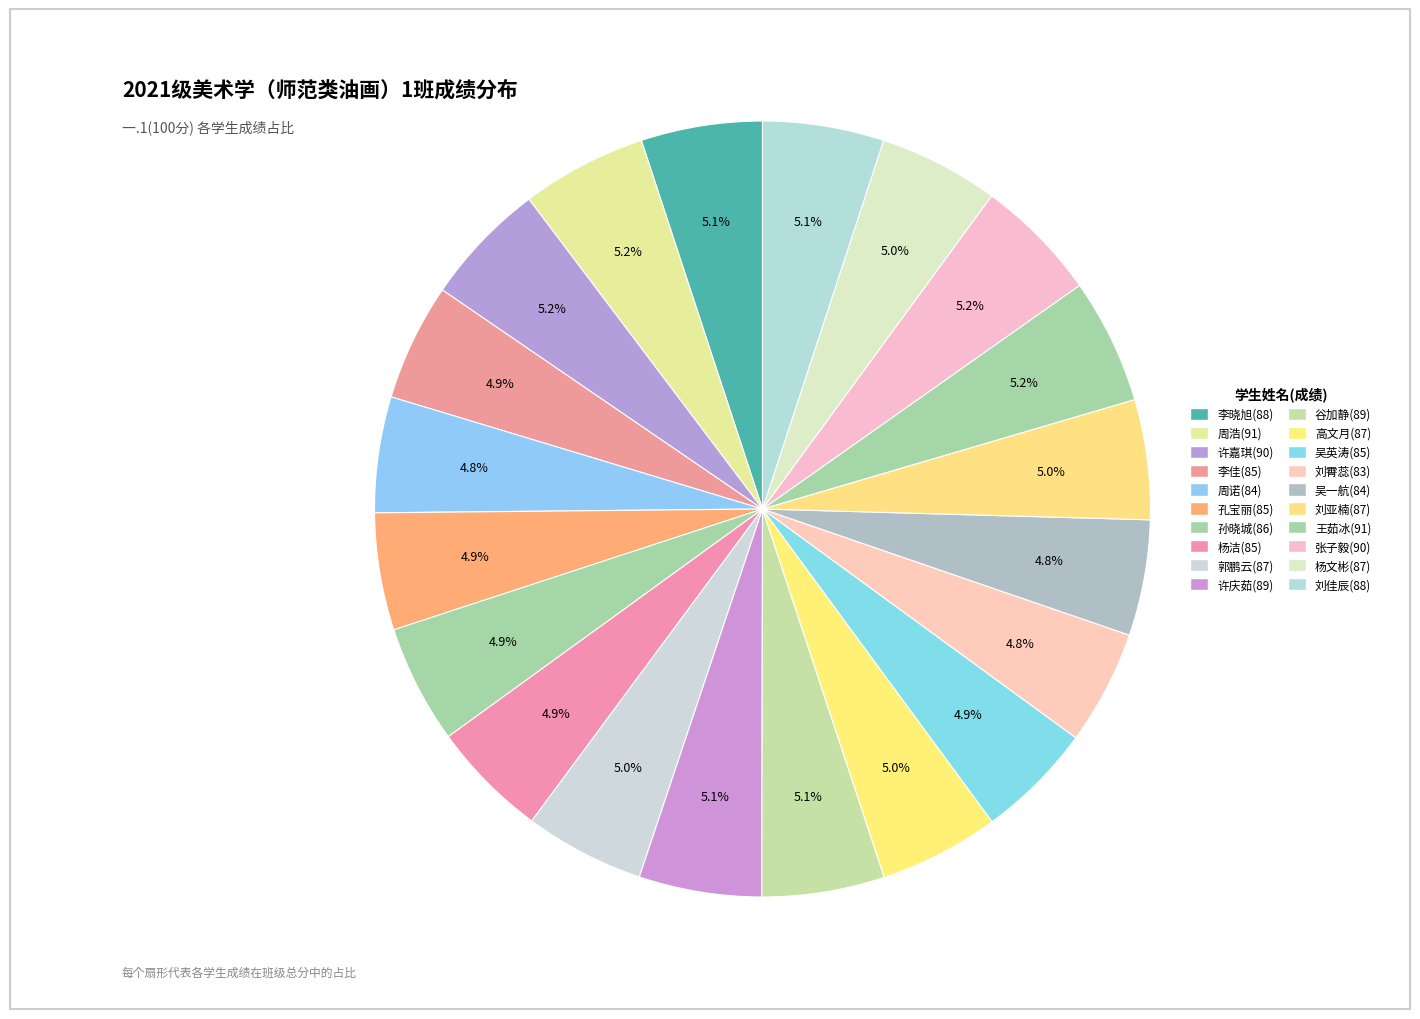

What is the total percentage of 高文月(87) and 周诺(84)?

9.8%